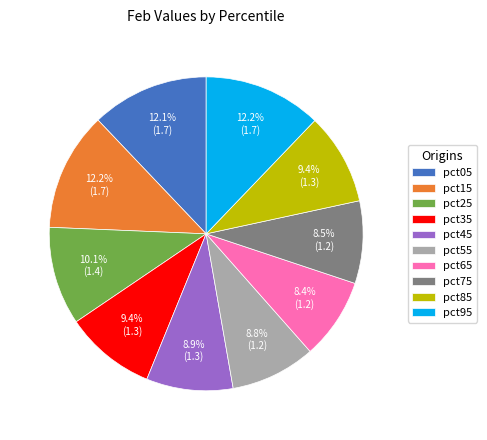

Is it true that pct75 is 1% of the pie?

False